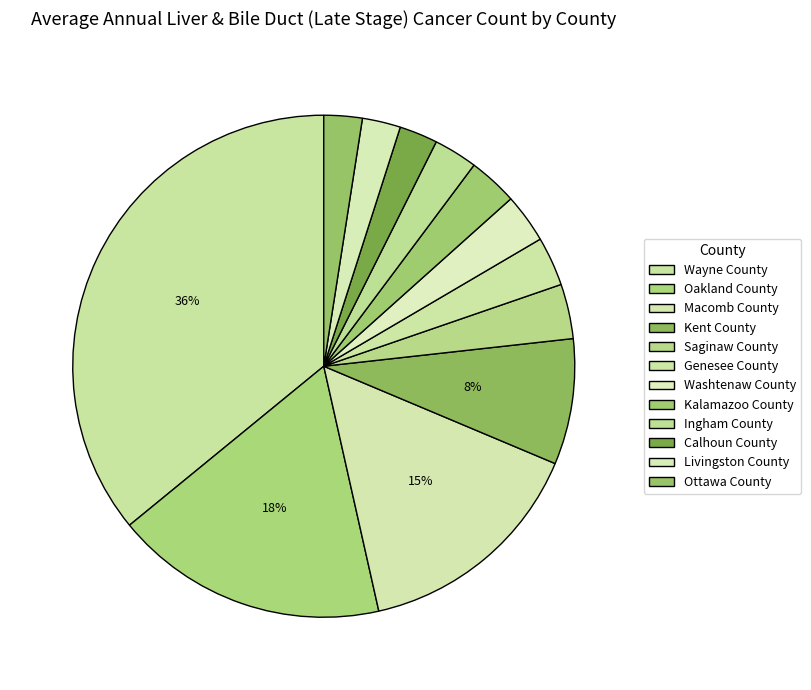

To the nearest percent, what is the difference between the largest and smallest slice percentages?

33%